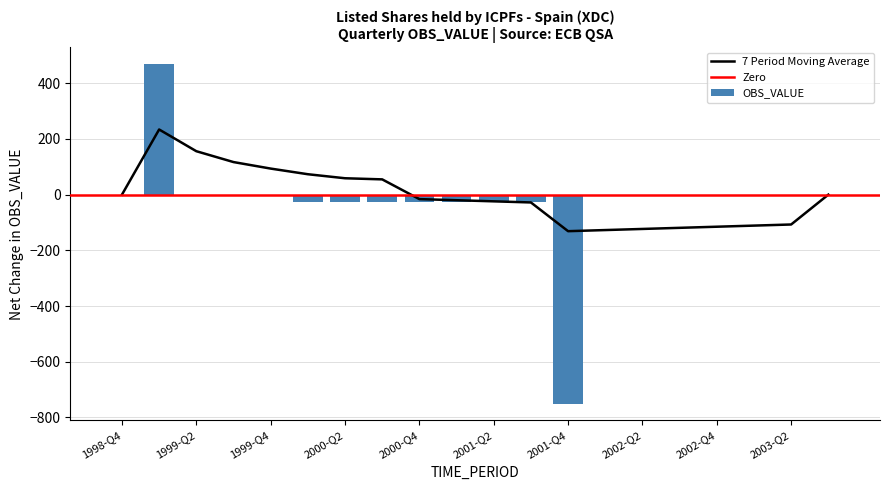

True or false: the data shows 1258 at 2001-Q2.

False